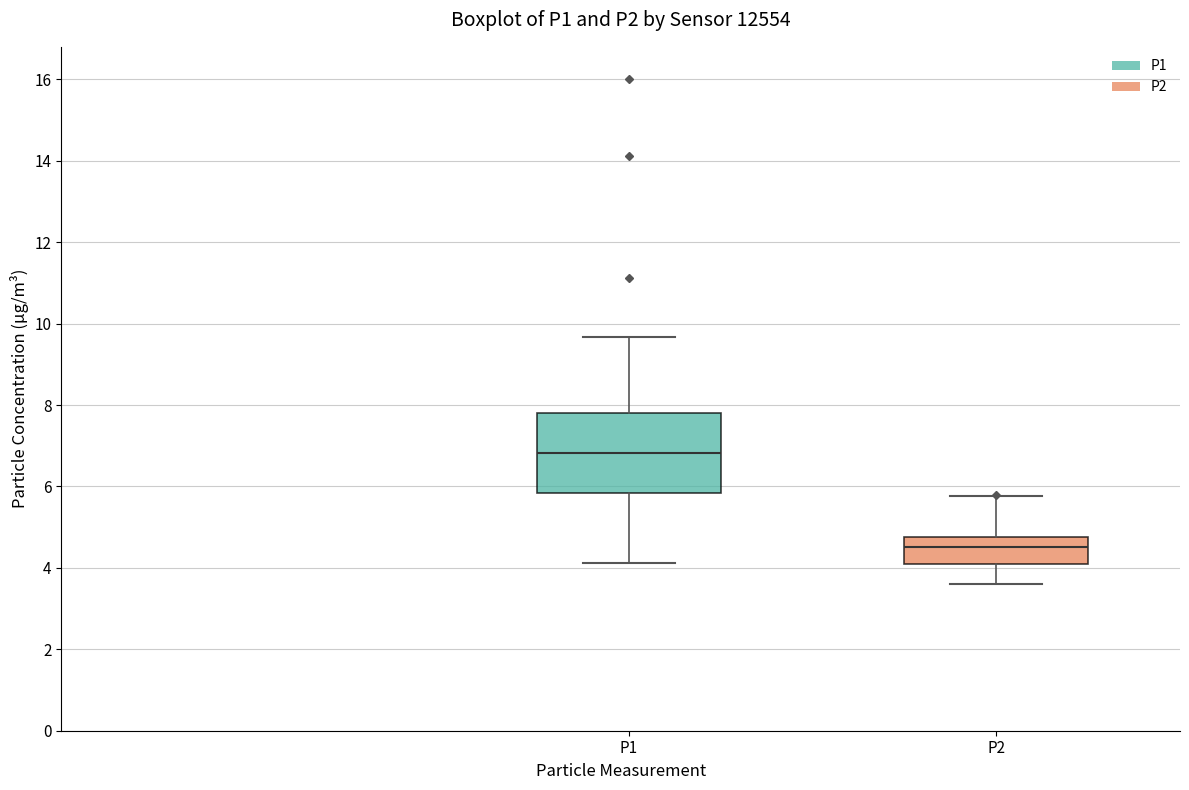

Reading left to right, transcribe this box plot: for each box, give where its median line is, the range the box spans, and where its two whiskers end, as read against the y-axis. The values are not printed on the chart, so give them approximately, as read against the axis.

P1: median 6.8, box 5.8 to 7.8, whiskers 4.2 to 9.6
P2: median 4.6, box 4.2 to 4.8, whiskers 3.6 to 5.8